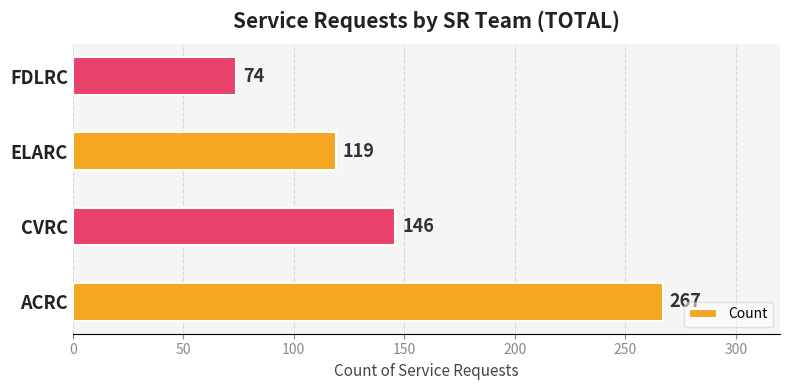

What is the sum of all values?

606